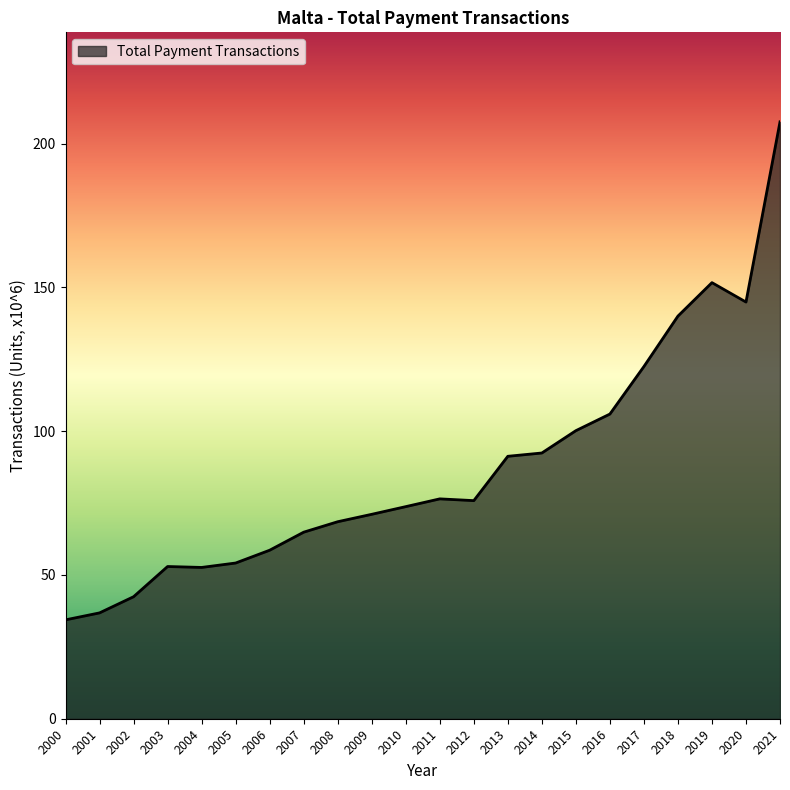

Approximately how many times larger is the value at 2019 compared to 2018?

1.1